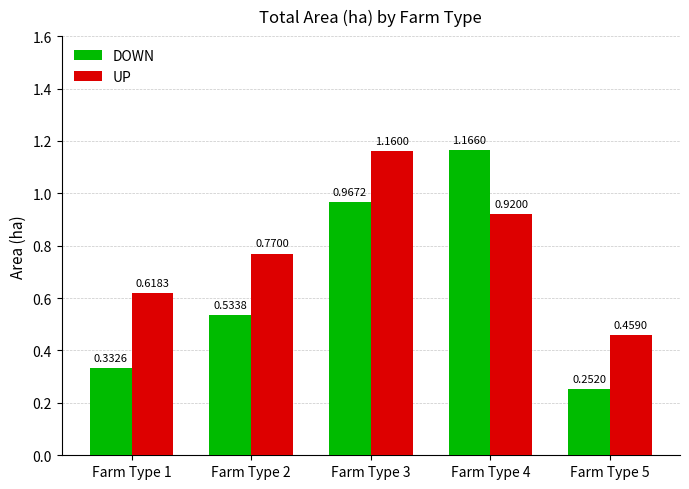

Rank the series by their average value, from lowest to highest.

DOWN, UP